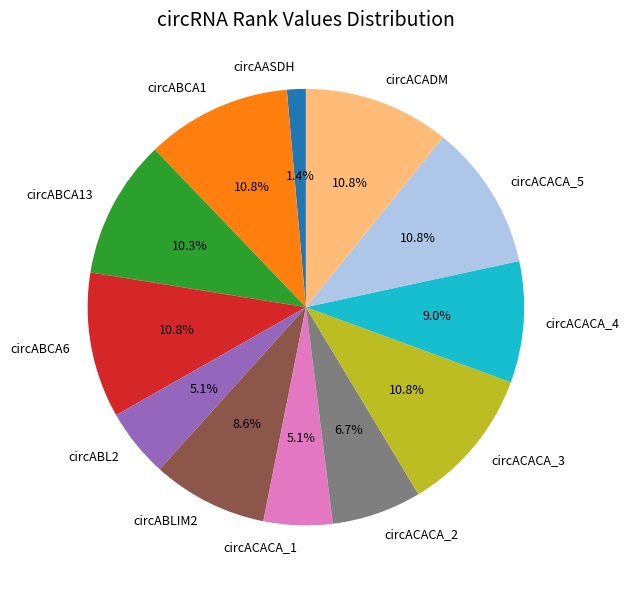

What is the ratio of the value at circAASDH to the value at circABLIM2?

0.2